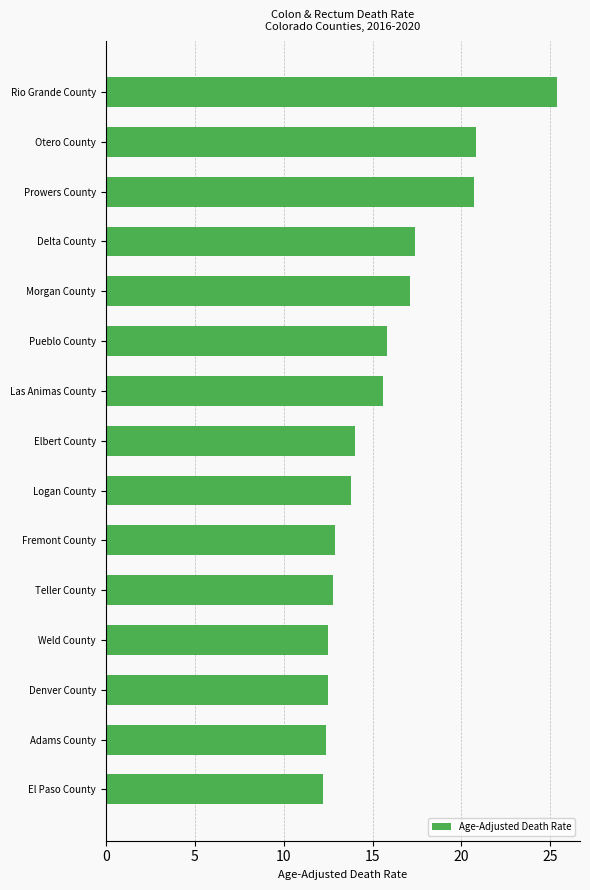

What is the label of the 14th bar from the bottom?

Otero County